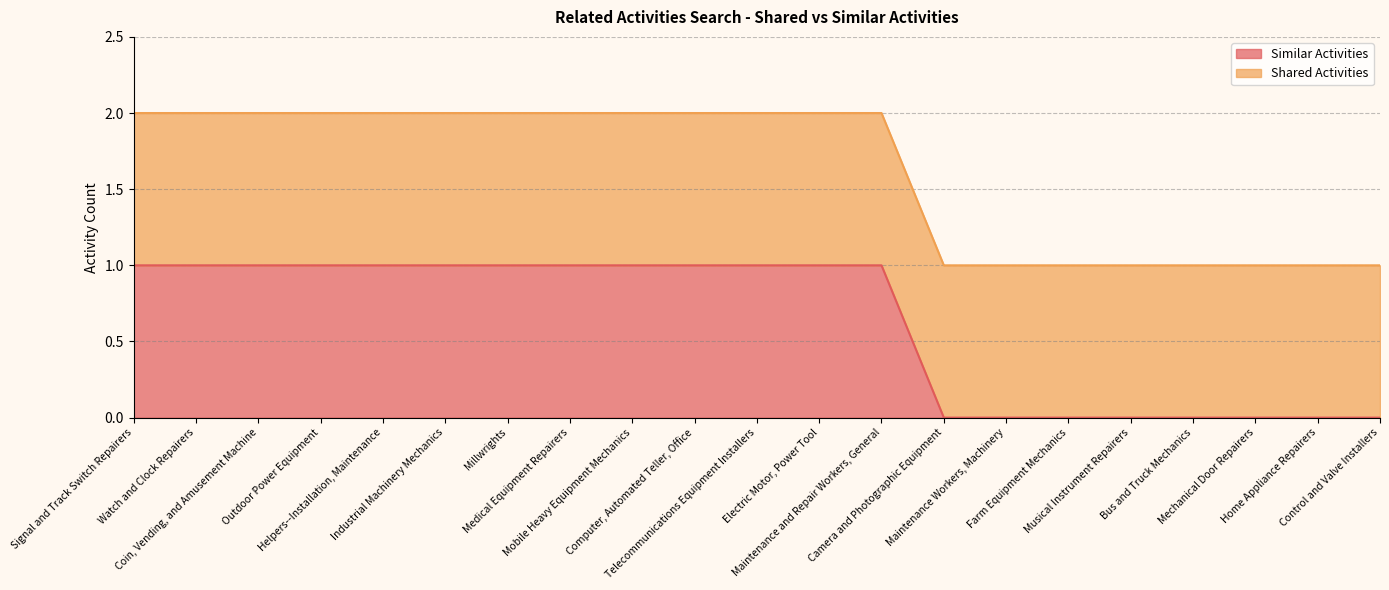

Which has a higher value, Electric Motor, Power Tool or Mechanical Door Repairers?

Electric Motor, Power Tool